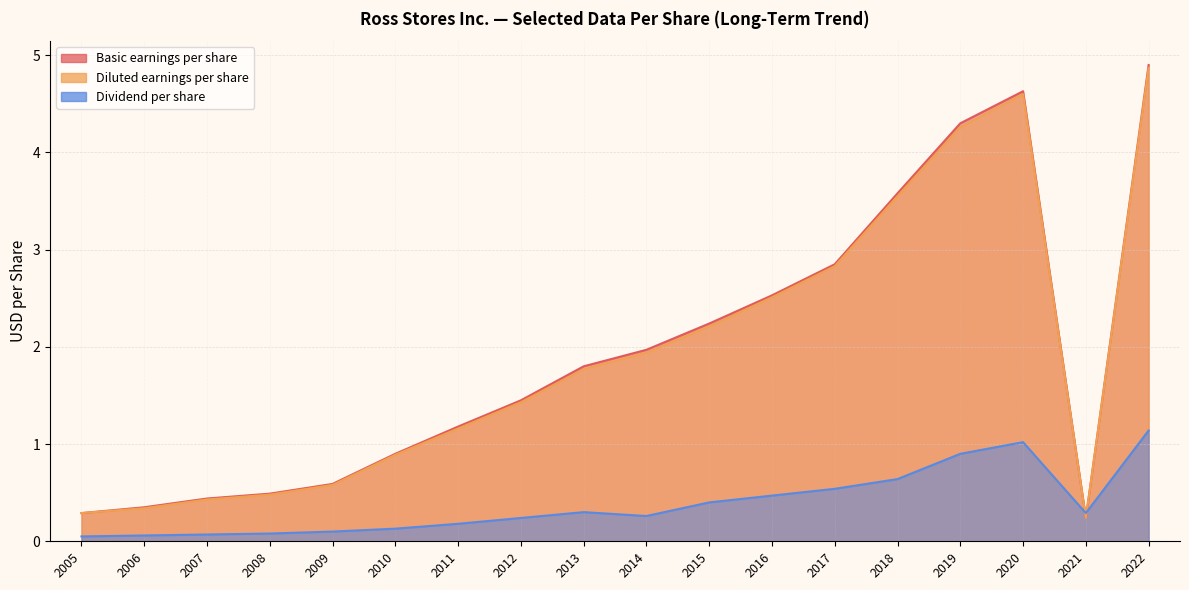

Which series ends up on top after the final intersection of Diluted earnings per share and Dividend per share?

Diluted earnings per share